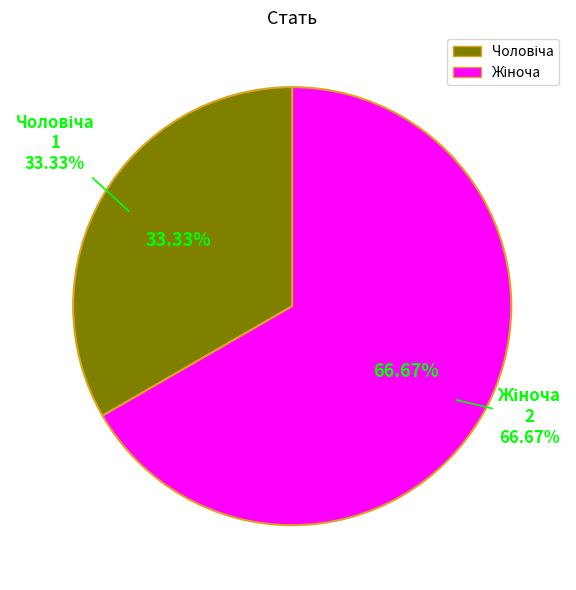

To the nearest percent, what is the difference between the largest and smallest slice percentages?

33%